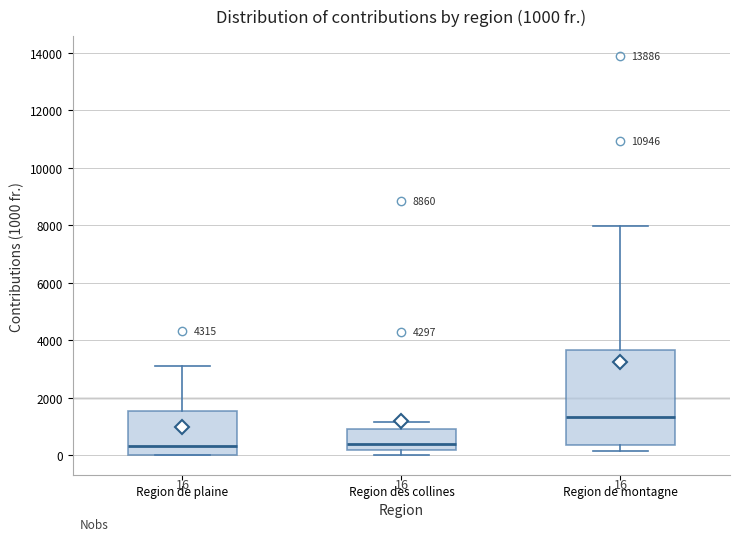

Which box is the tallest, from its lower edge to its upper edge?

Region de montagne